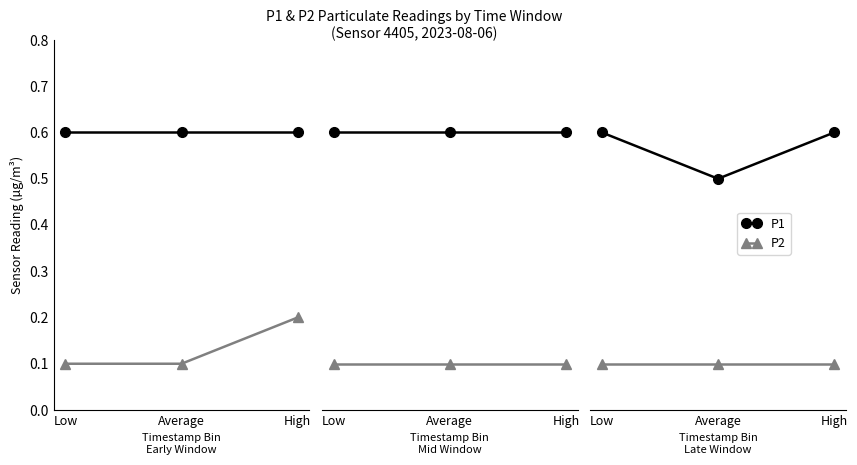

What is the average value of the P1 series?

0.6